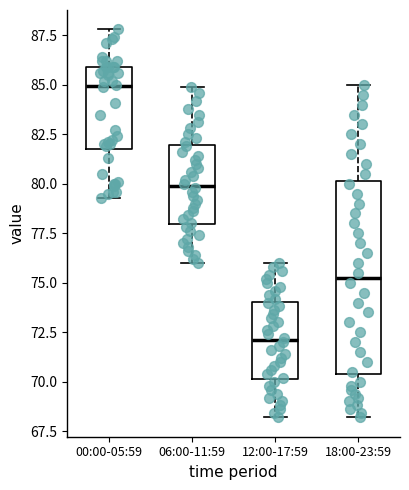

Reading left to right, read every box against the y-axis: the position of its median line, the range the box covers, and the ends of its whiskers. The values are not printed on the chart, so give them approximately, as read against the axis.

00:00-05:59: median 85.0, box 82.0 to 86.0, whiskers 79.5 to 88.0
06:00-11:59: median 80.0, box 78.0 to 82.0, whiskers 76.0 to 85.0
12:00-17:59: median 72.0, box 70.0 to 74.0, whiskers 68.0 to 76.0
18:00-23:59: median 75.5, box 70.5 to 80.0, whiskers 68.0 to 85.0